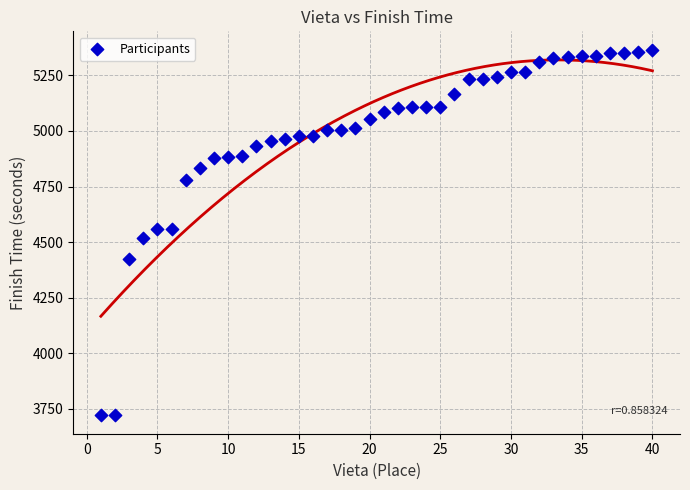

What is the range of X values (max minus min)?

39